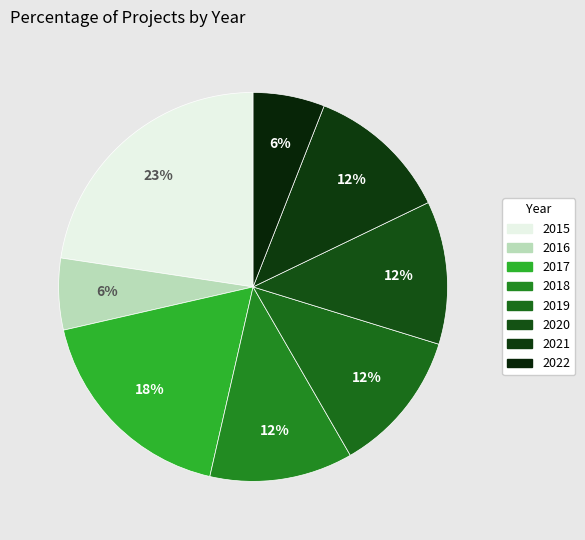

Is there a majority slice in this chart?

No